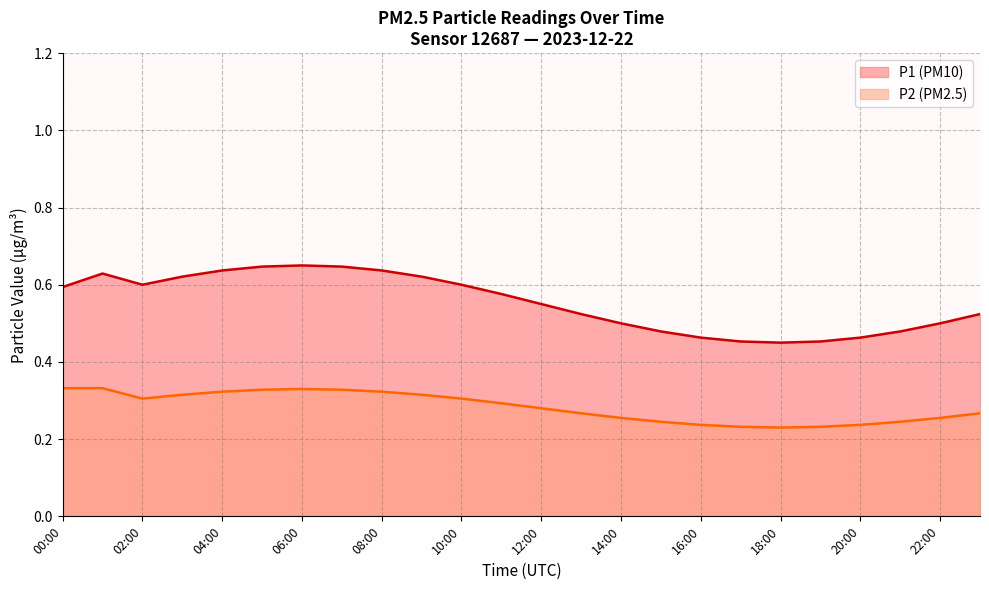

What is the difference between the second highest and minimum values in the P1 series?

0.2